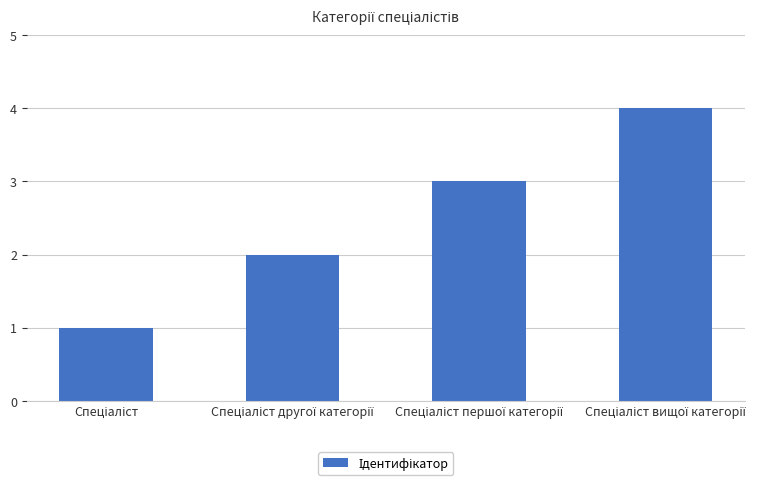

What is the sum of all values?

10